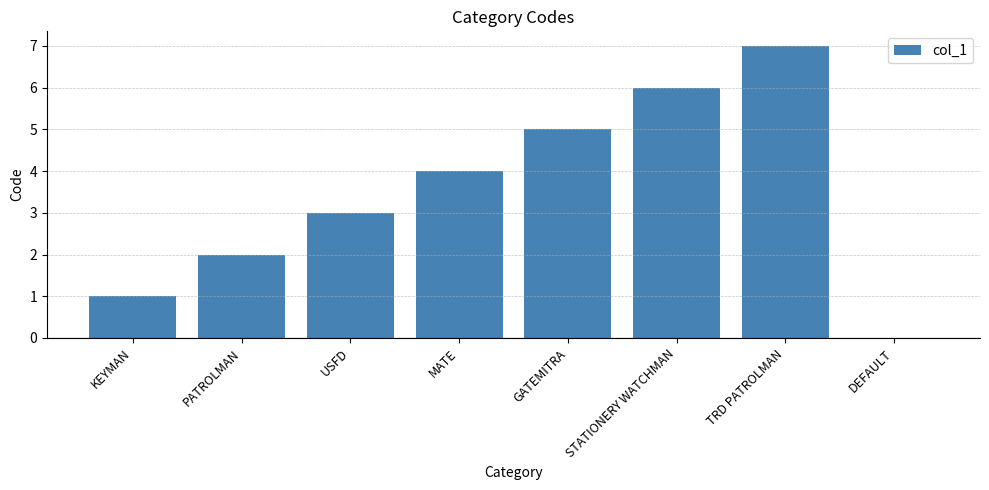

Which label corresponds to the largest value in the chart?

TRD PATROLMAN